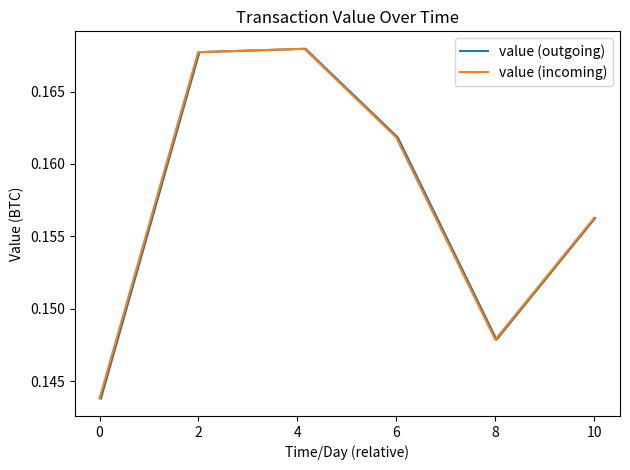

Which series has the largest total across all categories?

value (outgoing)